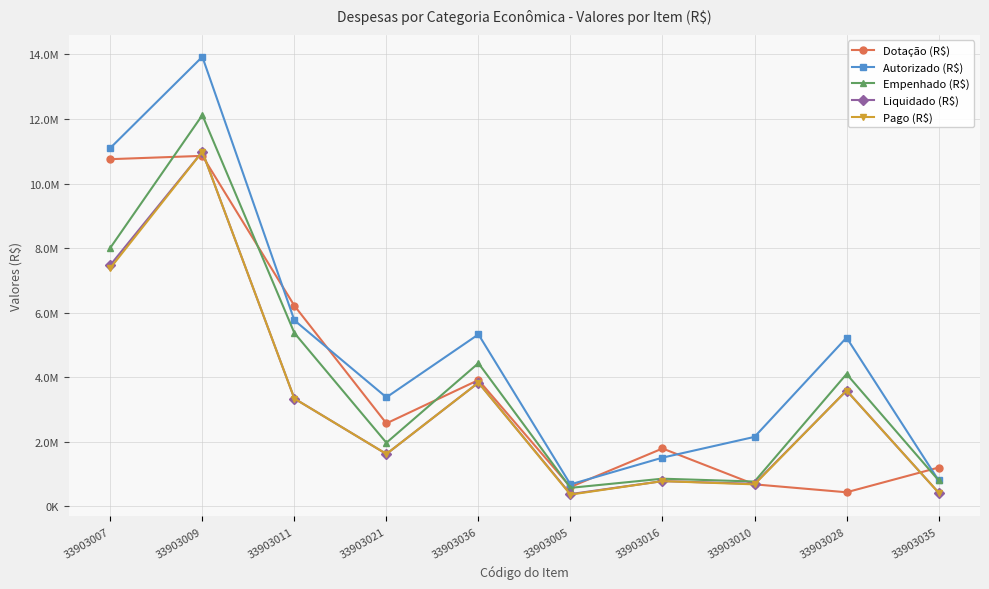

Which series has the largest range (max minus min)?

Autorizado (R$)